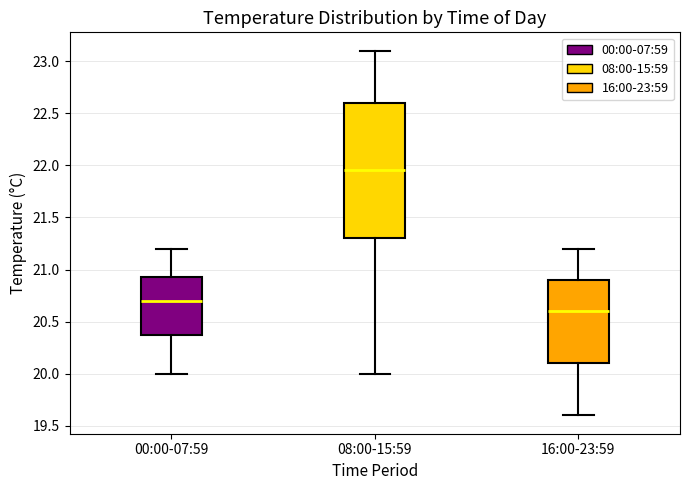

Which box is the tallest, from its lower edge to its upper edge?

08:00-15:59